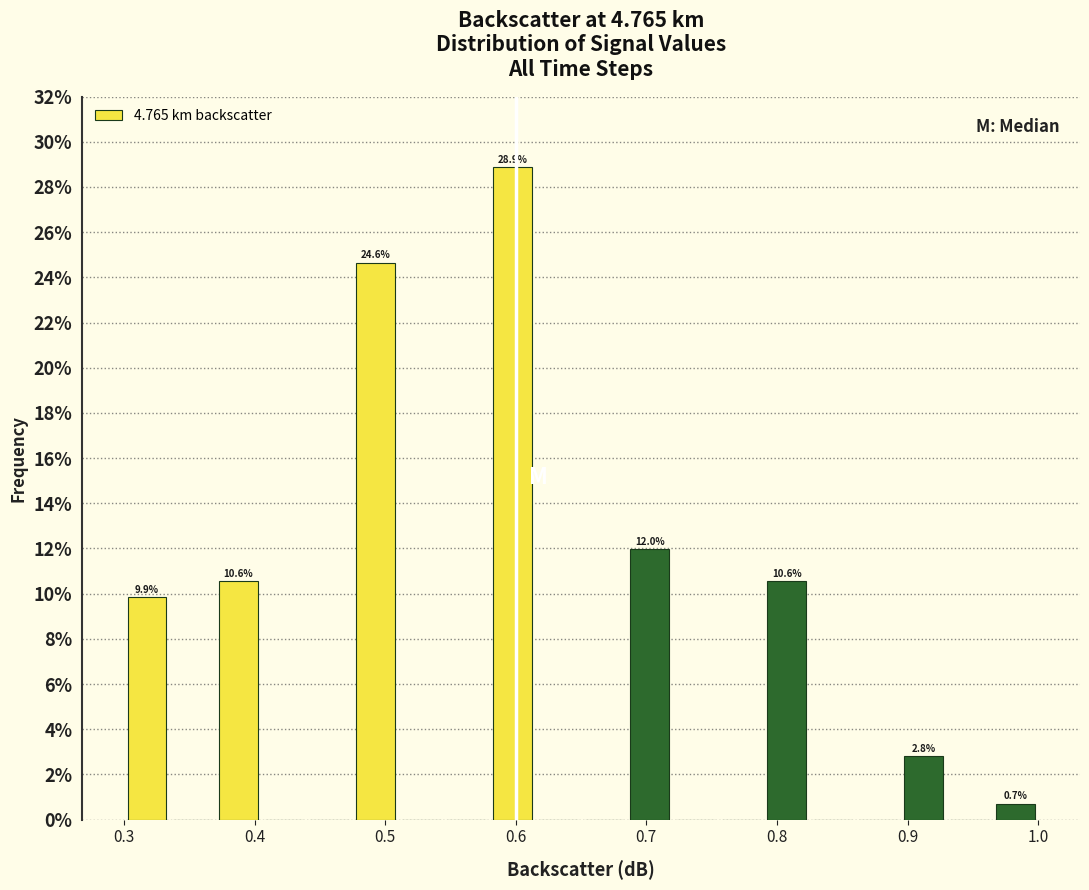

Read against the x-axis, roughly where is the centre of the tallest bar?

0.60